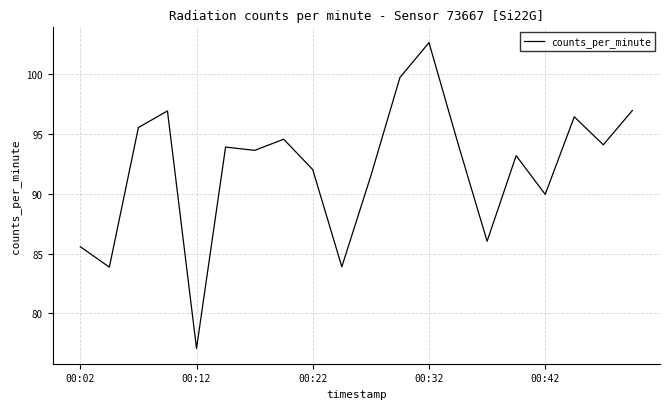

What is the smallest value displayed?

77.1